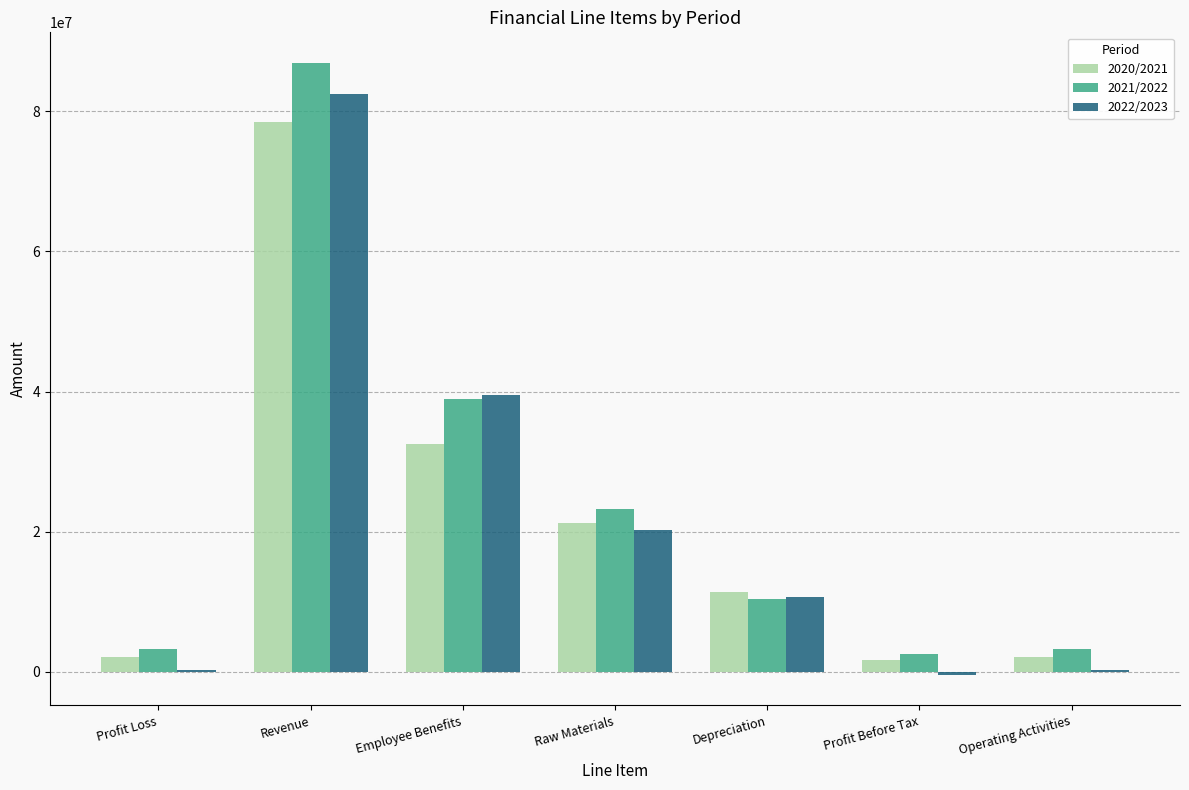

What is the approximate value of 2022/2023 at Operating Activities?

342000